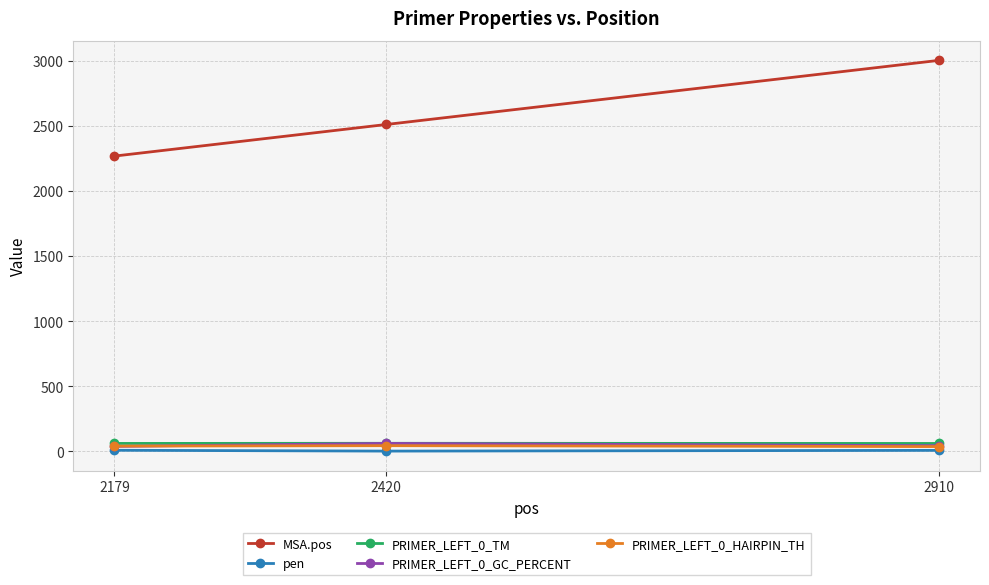

List the labels in order of MSA.pos value, largest first.

2910, 2420, 2179